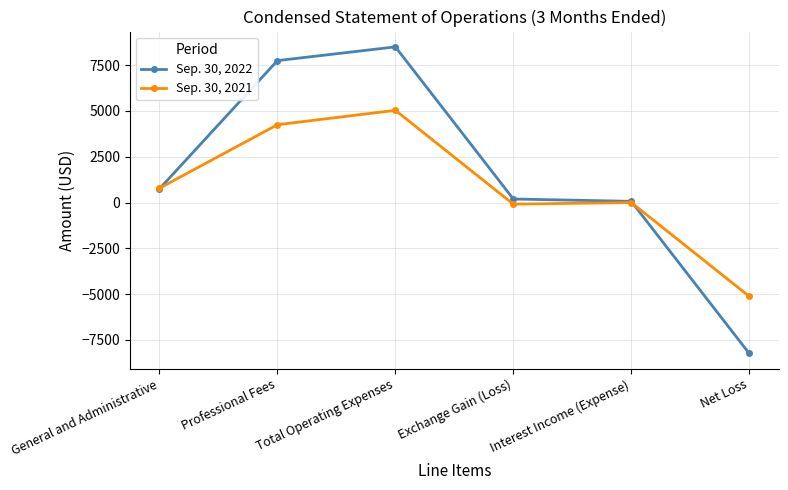

What is the spread (max minus min) of values at Interest Income (Expense)?

65